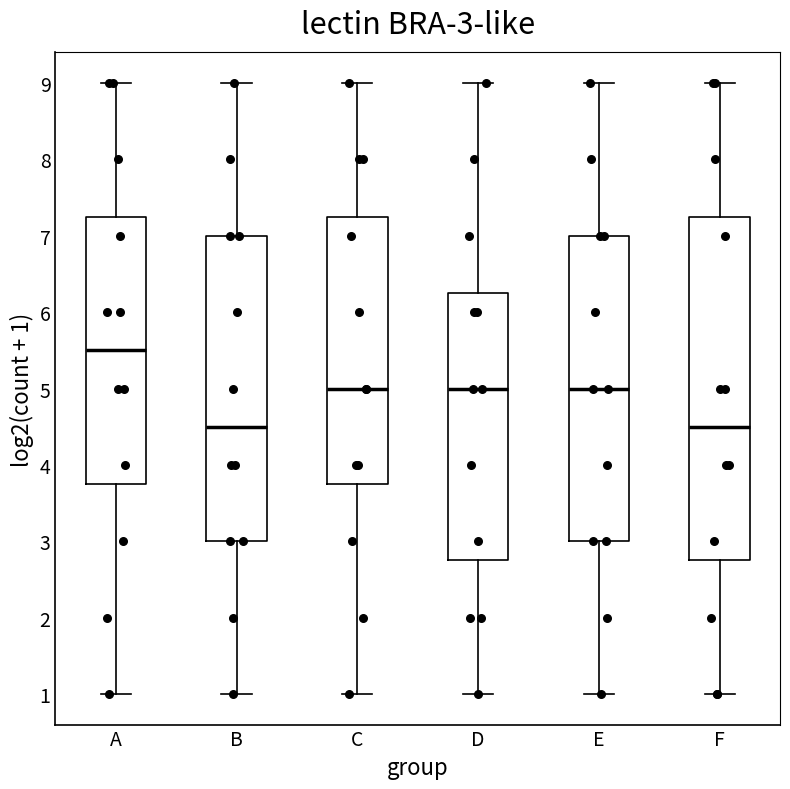

Comparing the boxes themselves (not the whiskers), which one is the tallest?

F